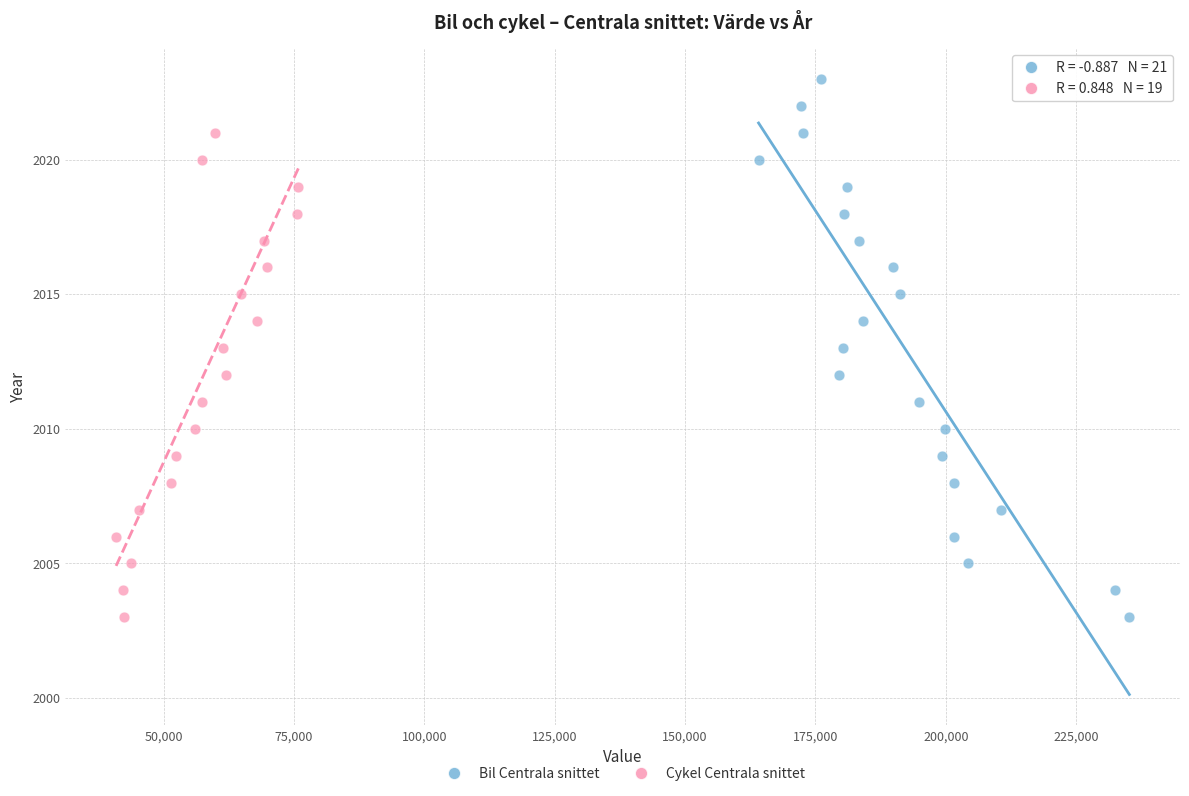

Which series reaches the maximum Y coordinate?

Bil Centrala snittet